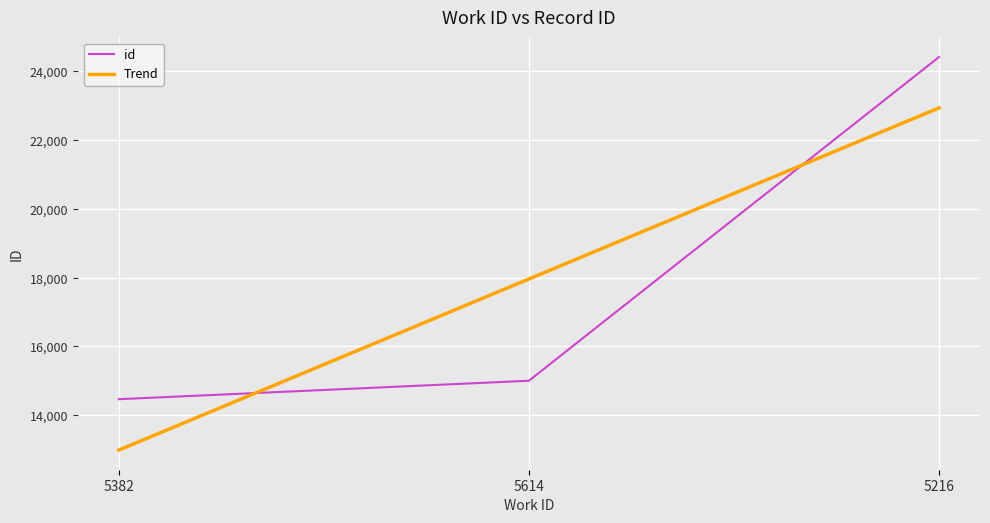

What is the sum of all values?

53887